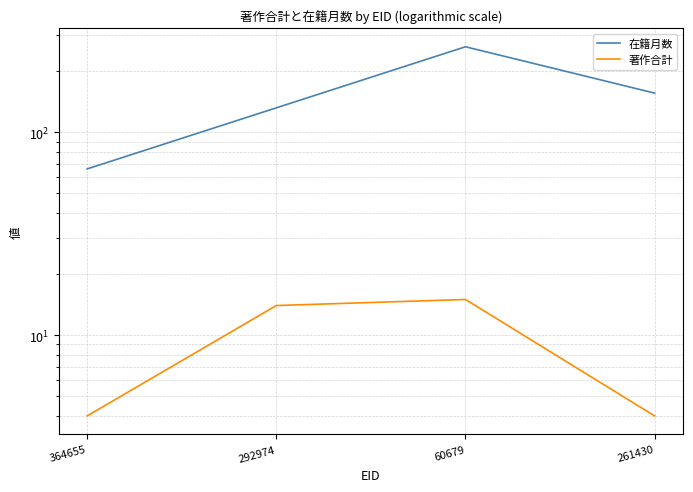

Where is 著作合計 nearest to the value 9?

364655